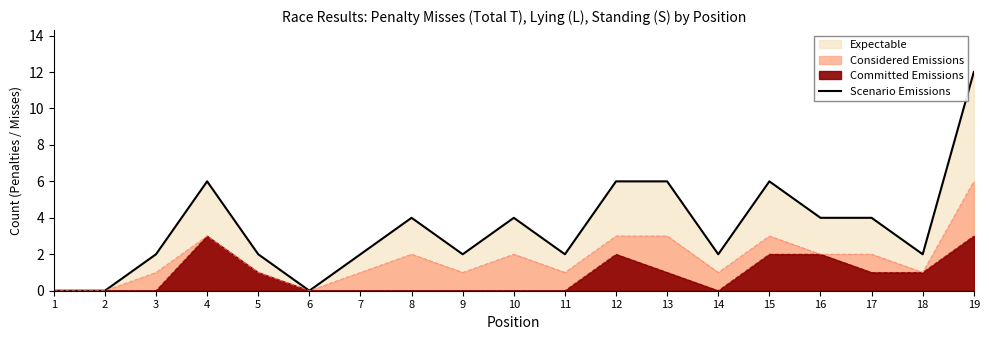

Approximately how many times larger is the value at 16 compared to 18?

2.0